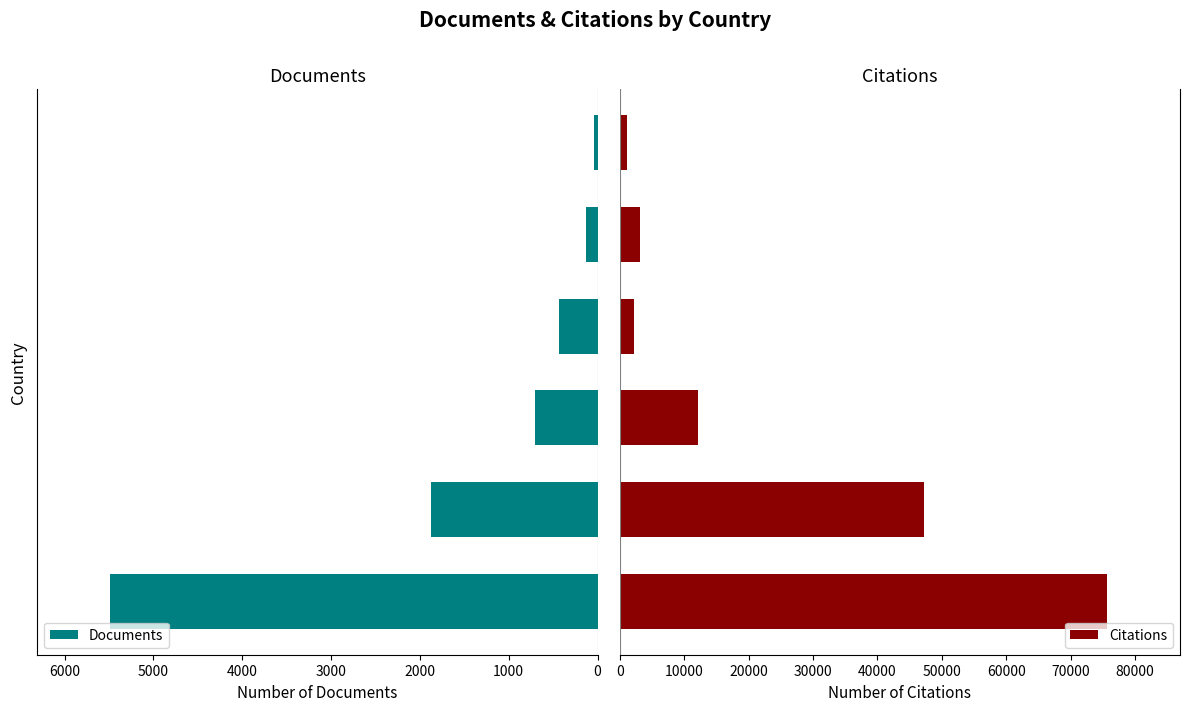

What are all the series names shown in the legend?

Documents, Citations